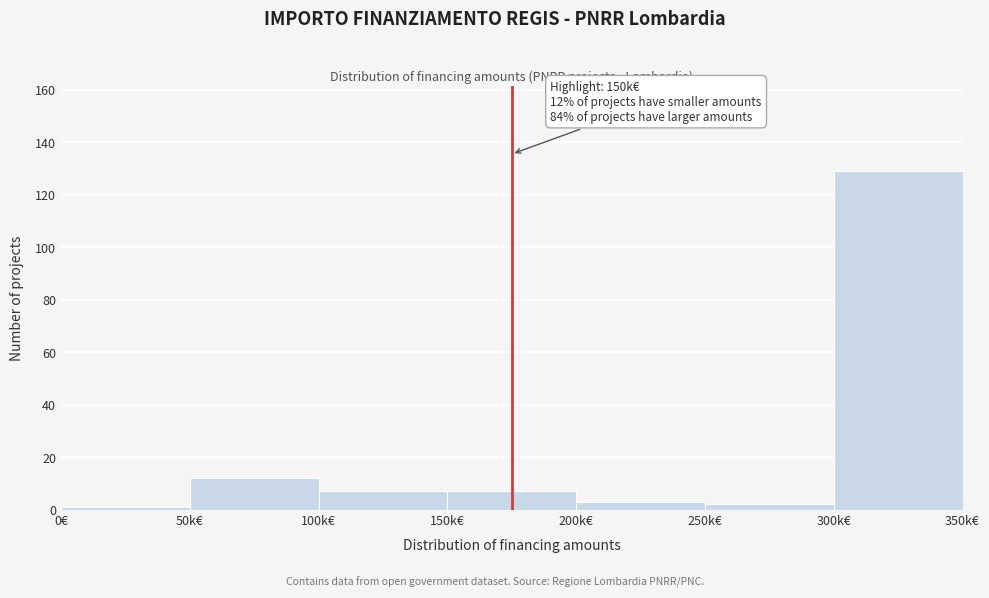

Reading left to right, transcribe all the data shown in this chart.

1	12	7	7	3	2	129